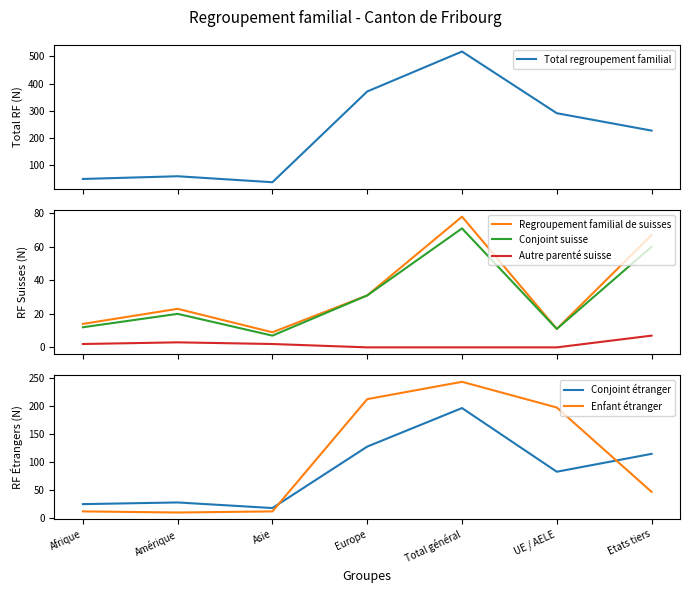

Reading left to right, what are all the values shown in this chart?

Total regroupement familial: Afrique=49	Amérique=59	Asie=37	Europe=371	Total général=518	UE / AELE=291	Etats tiers=227
Regroupement familial de suisses: Afrique=14	Amérique=23	Asie=9	Europe=31	Total général=78	UE / AELE=11	Etats tiers=67
Conjoint suisse: Afrique=12	Amérique=20	Asie=7	Europe=31	Total général=71	UE / AELE=11	Etats tiers=60
Autre parenté suisse: Afrique=2	Amérique=3	Asie=2	Europe=0	Total général=0	UE / AELE=0	Etats tiers=7
Conjoint étranger: Afrique=24	Amérique=27	Asie=17	Europe=127	Total général=196	UE / AELE=82	Etats tiers=114
Enfant étranger: Afrique=11	Amérique=9	Asie=11	Europe=212	Total général=243	UE / AELE=197	Etats tiers=46